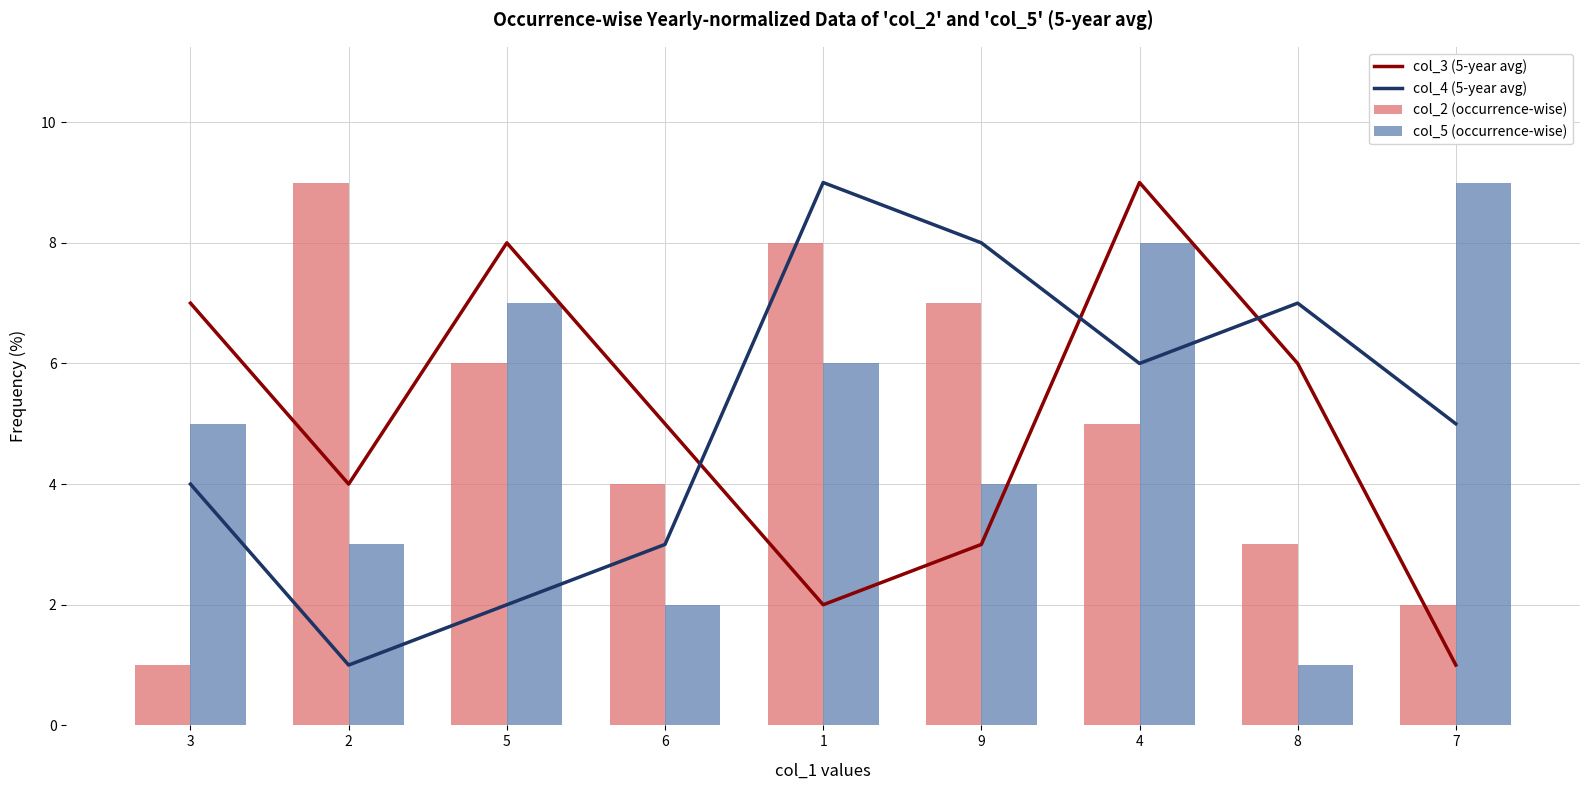

What is the value of the col_2 (occurrence-wise) bar at the 9th from the left?

2